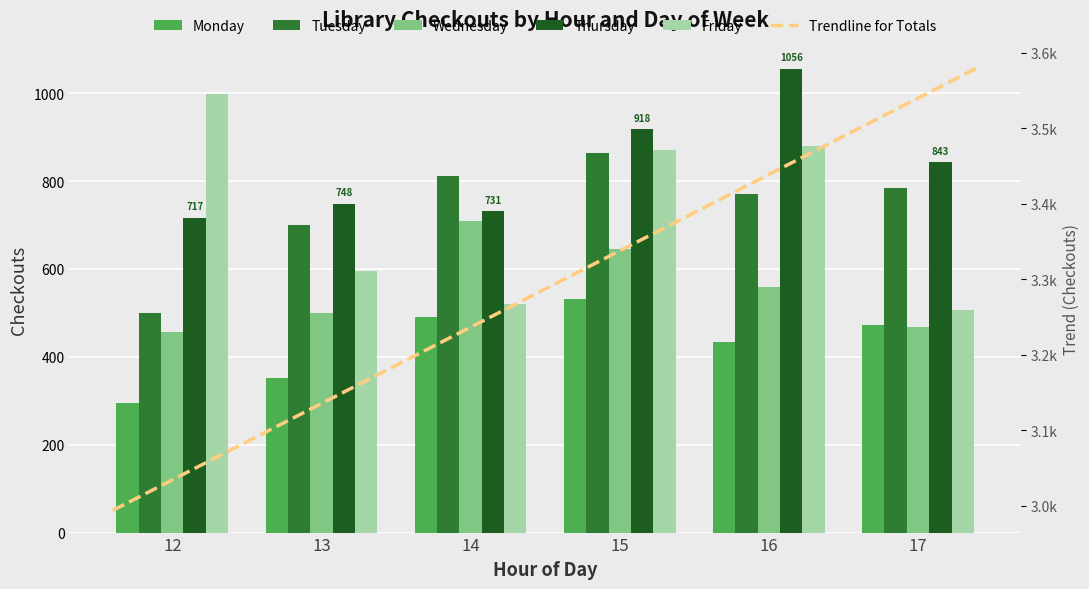

What is the approximate value of Monday at 17, to the nearest 50?

450